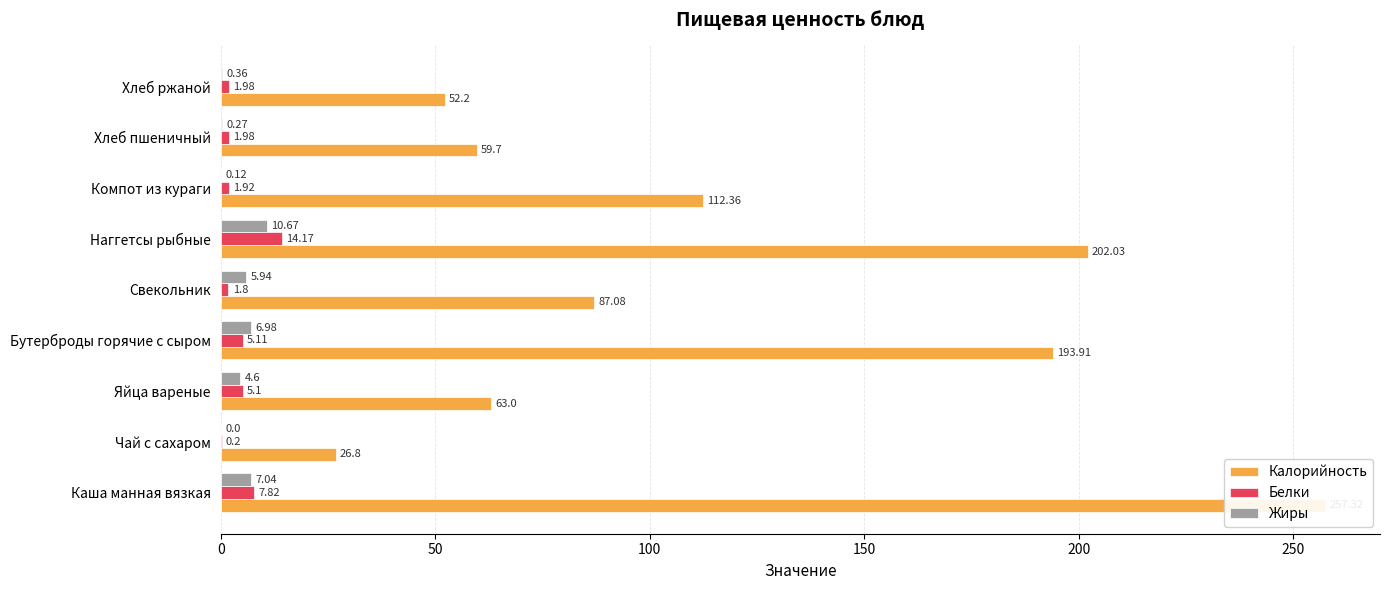

At Свекольник, list the series in order from largest to smallest.

Калорийность, Жиры, Белки